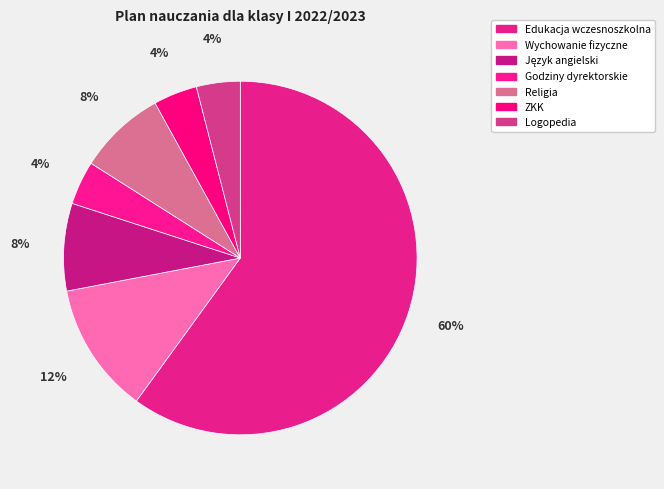

How many slices are in this pie chart?

7